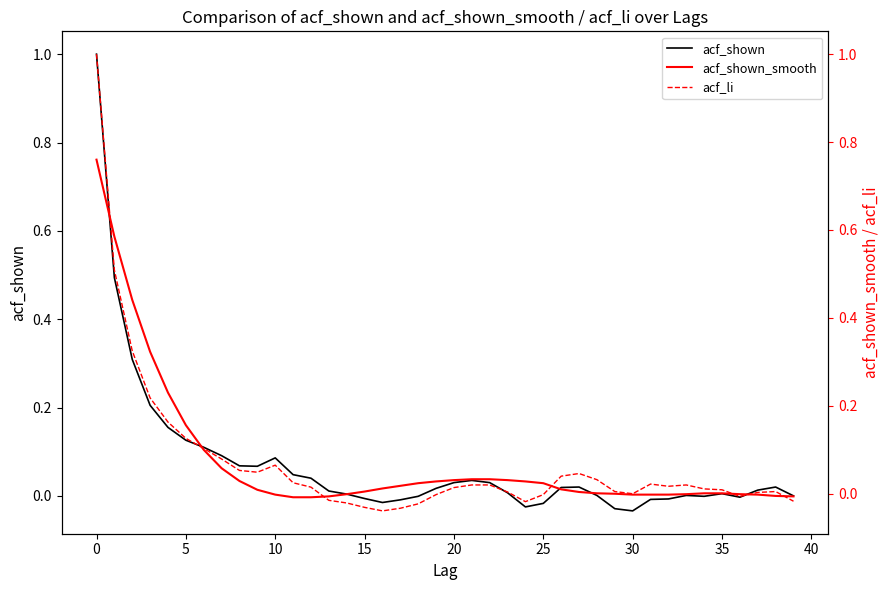

What is the label of the 23rd point from the right?

17